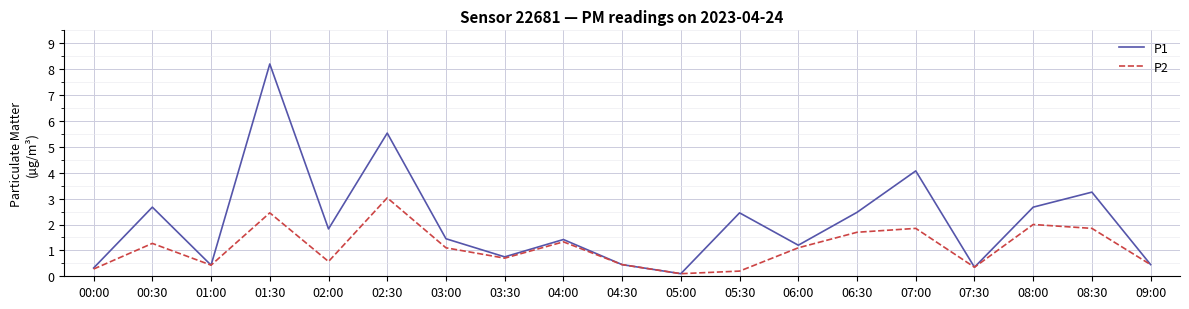

The value of P1 at 07:00 is 4.1. True or false?

True